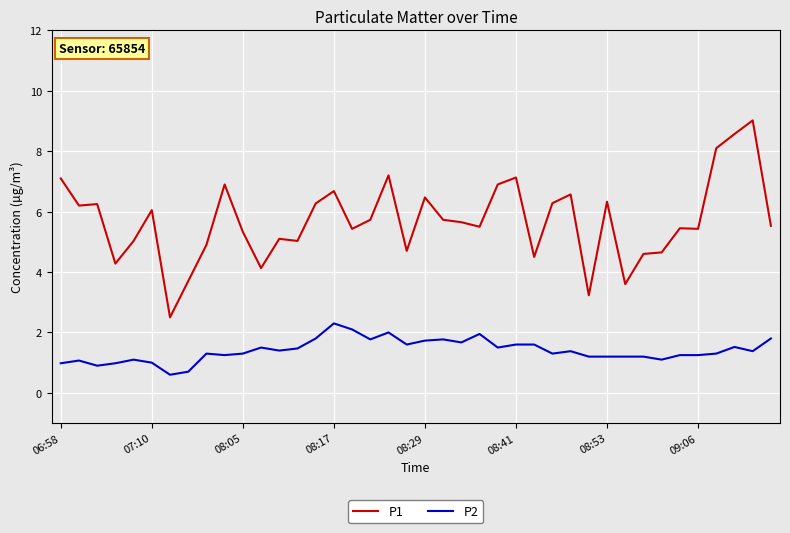

Which series has the widest spread of values?

P1